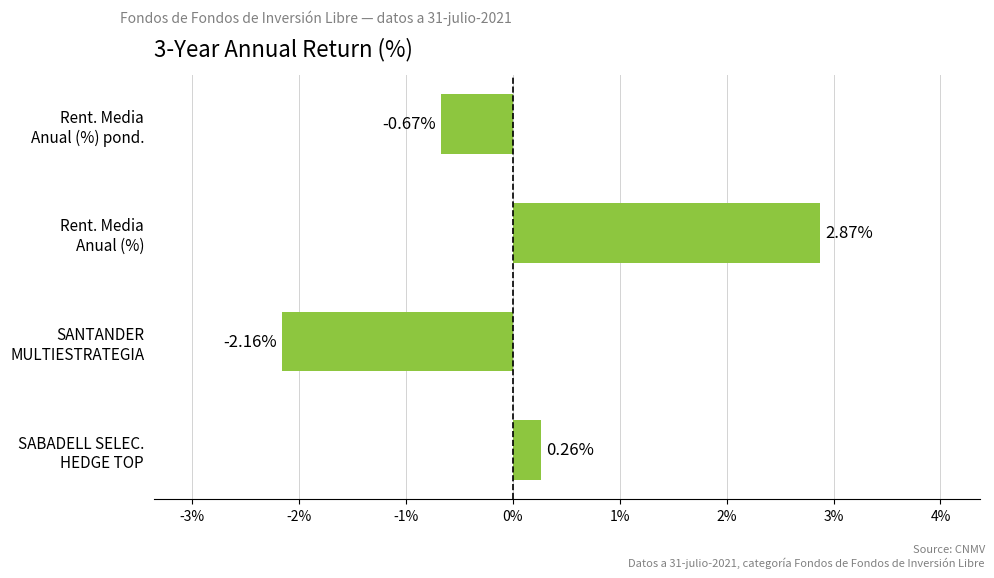

Does the chart contain stacked bars?

No